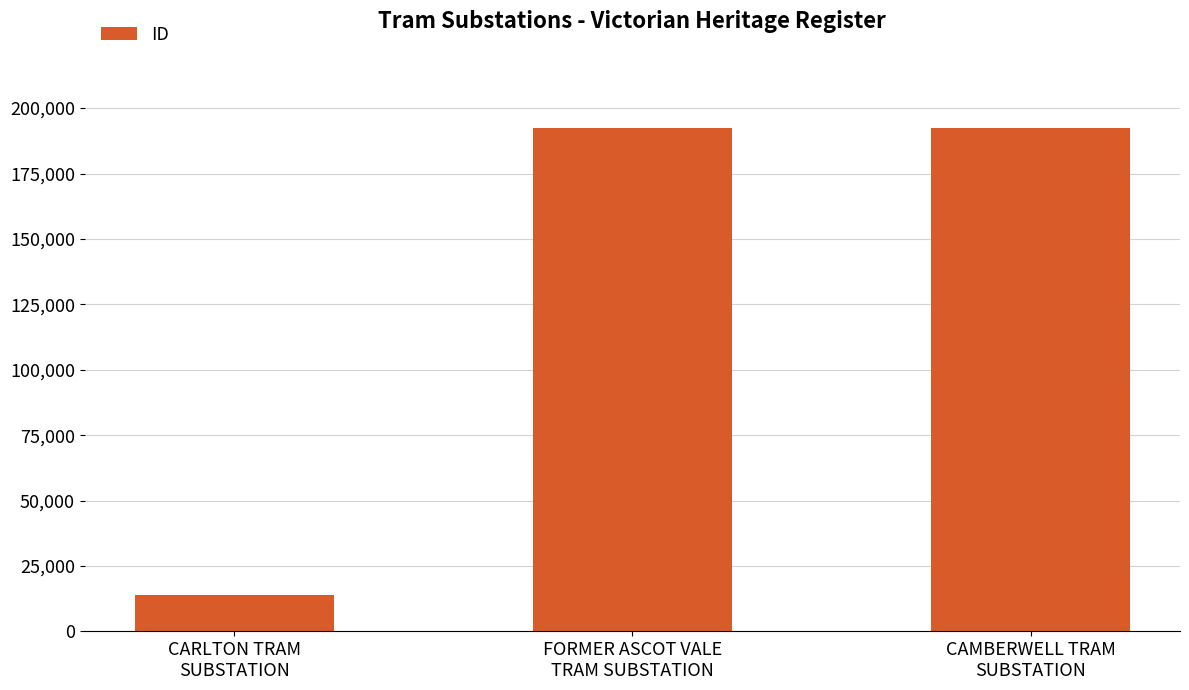

What is the sum of all values?

398534